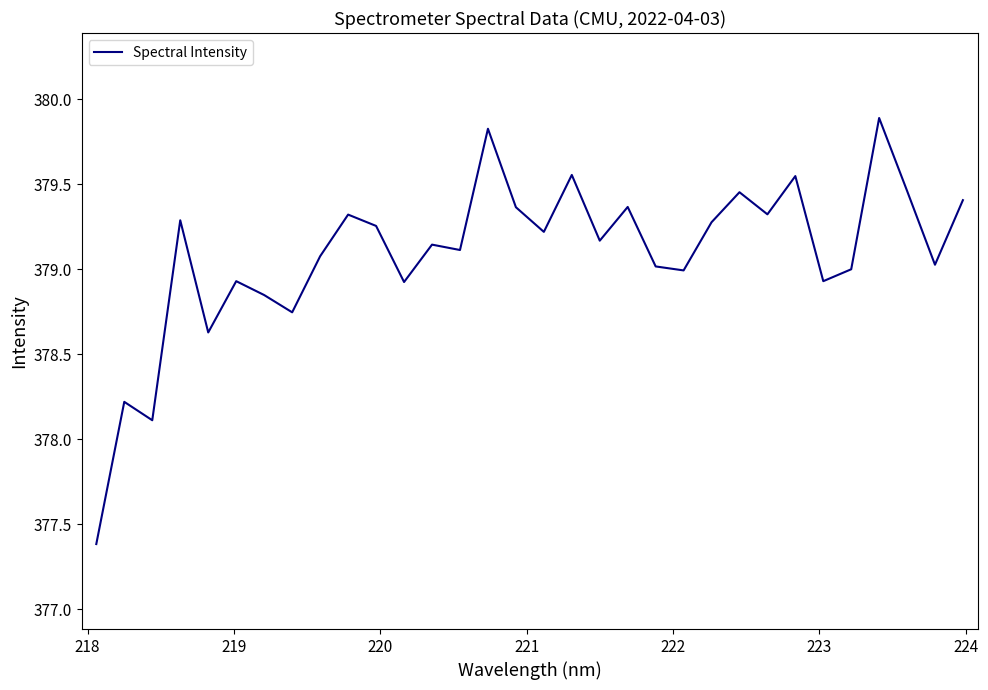

What is the greatest value displayed?

379.9